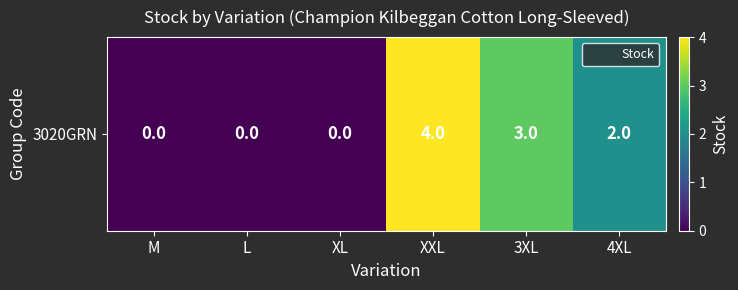

Read the value at XXL.

4